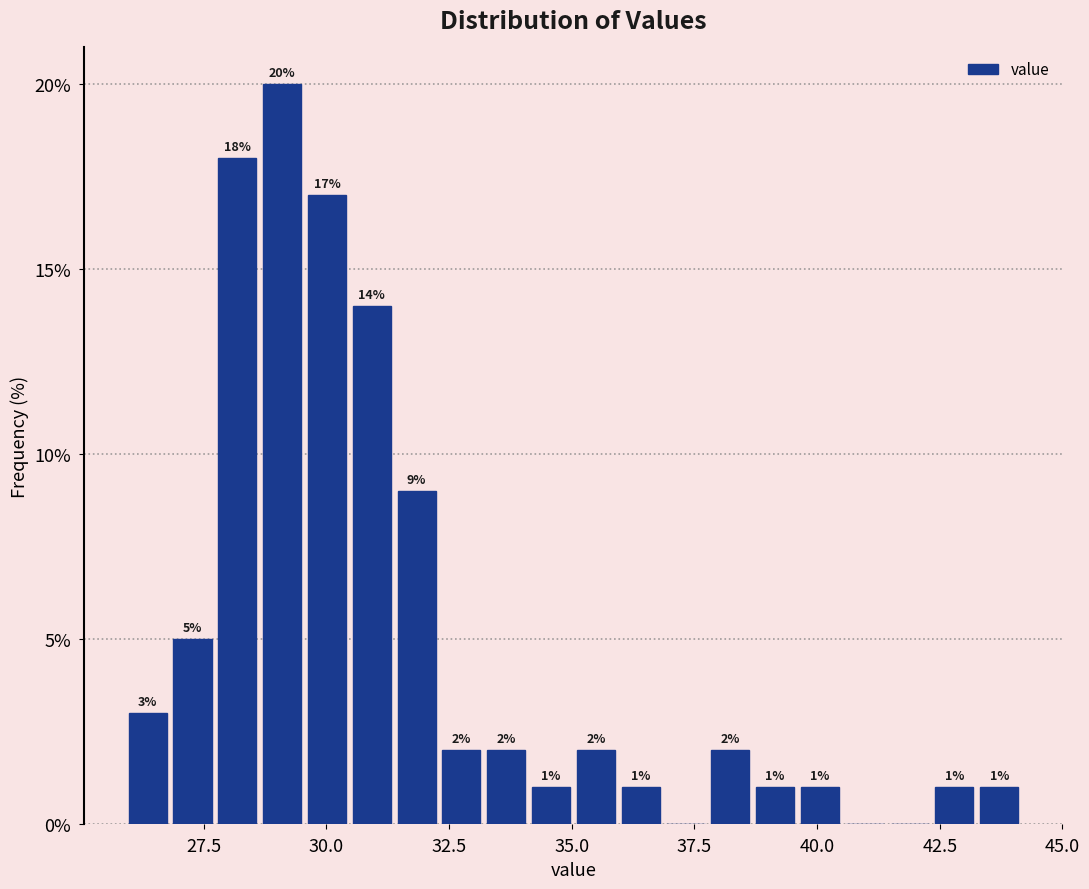

Around what value on the x-axis is the tallest bar? Give the approximate position of its centre, as read against the axis.

29.0